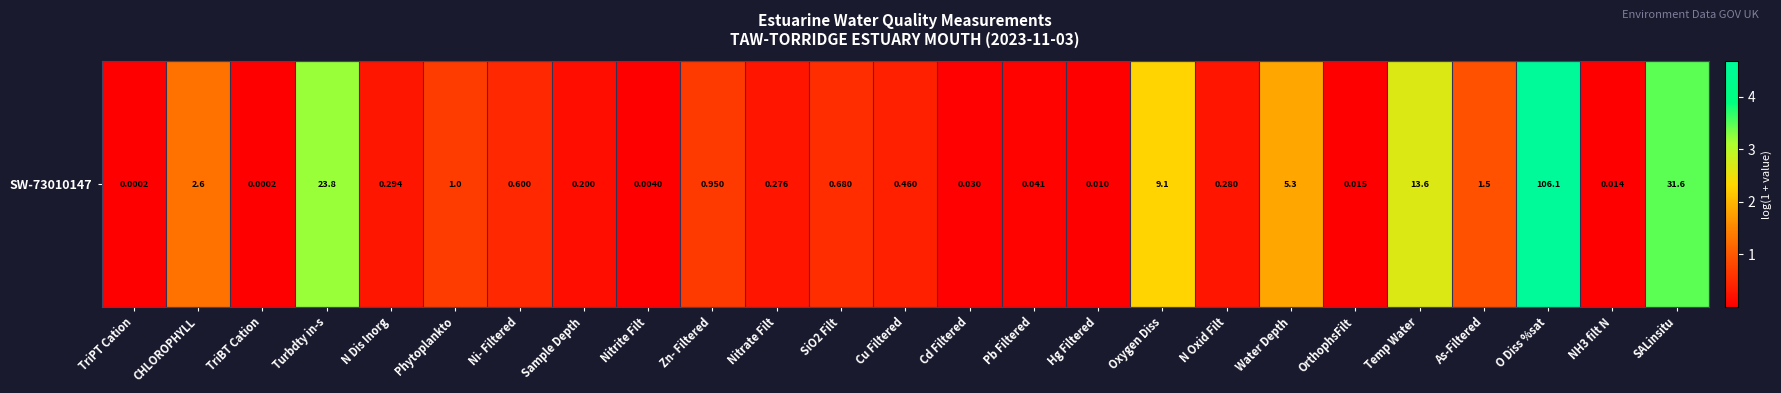

True or false: the data shows 0.0 at OrthophsFilt.

False